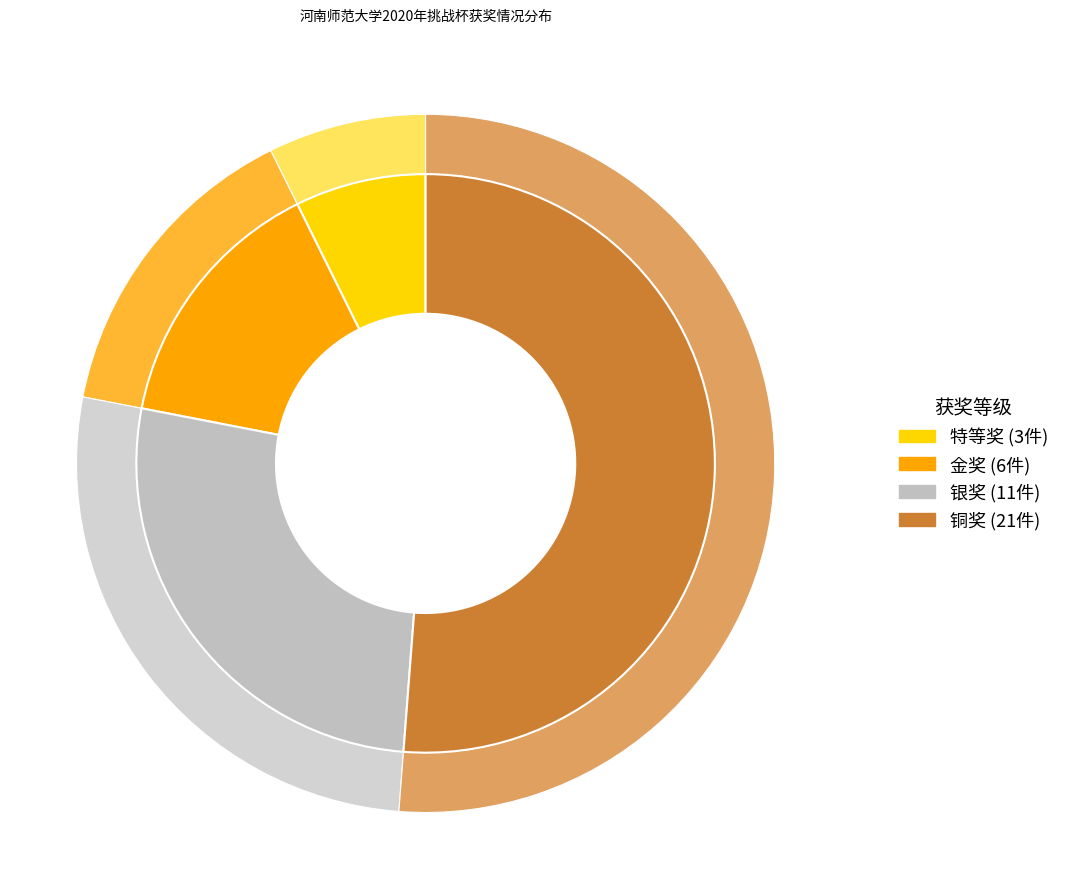

Do 铜奖 and 银奖 together represent more than half of the pie?

Yes